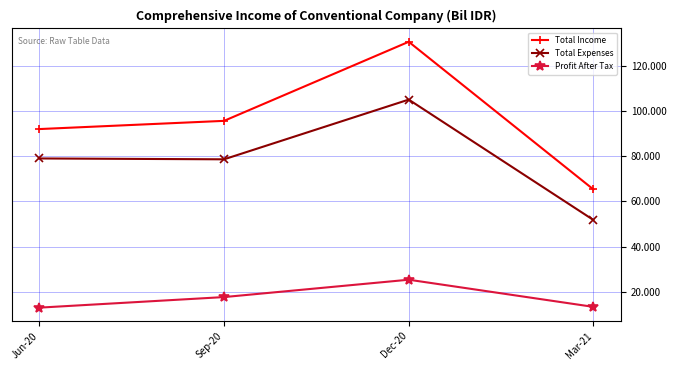

List the series in order of their overall mean, lowest first.

Profit After Tax, Total Expenses, Total Income